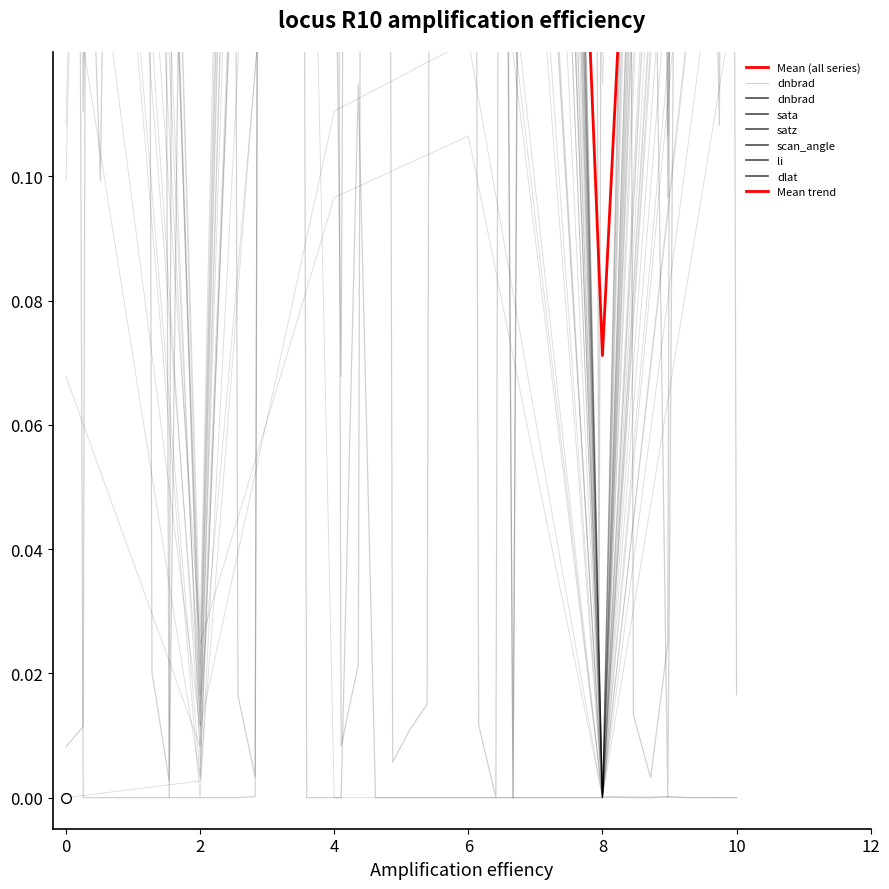

Which series has the largest total across all categories?

scan_angle